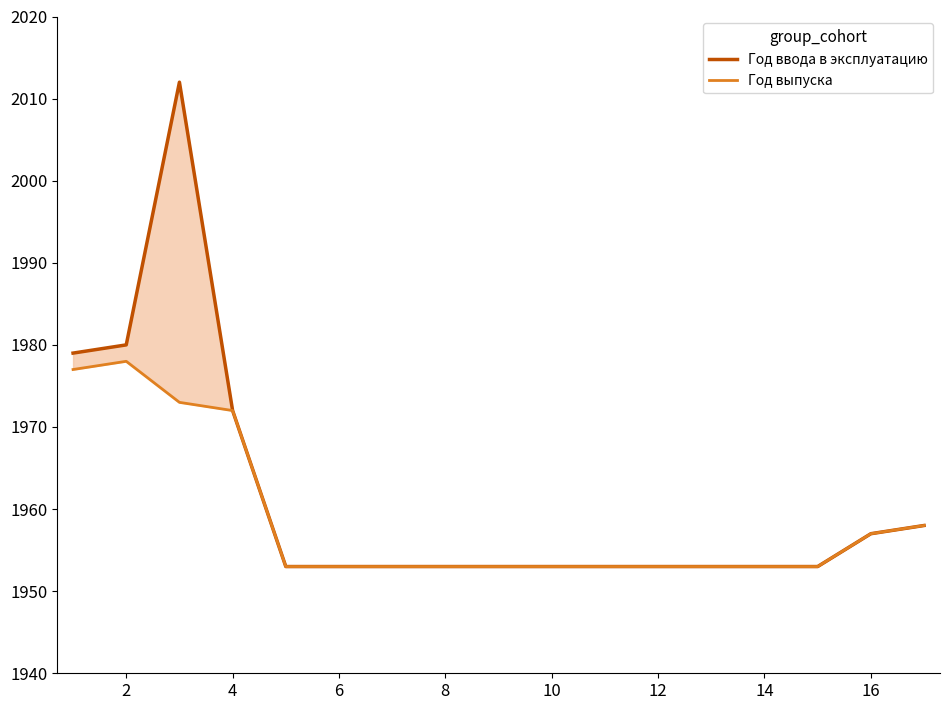

Which category has the lowest value in the Год ввода в эксплуатацию series?

8